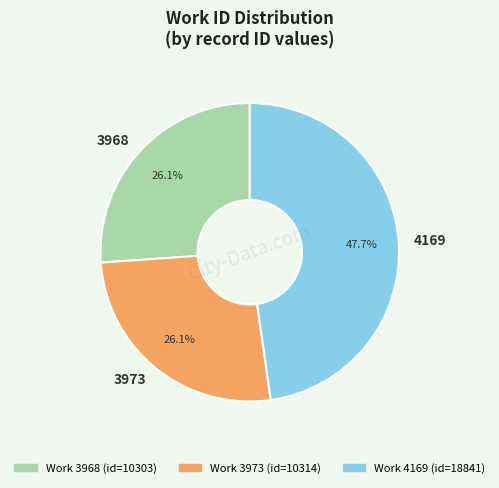

Does any single category account for the majority?

No